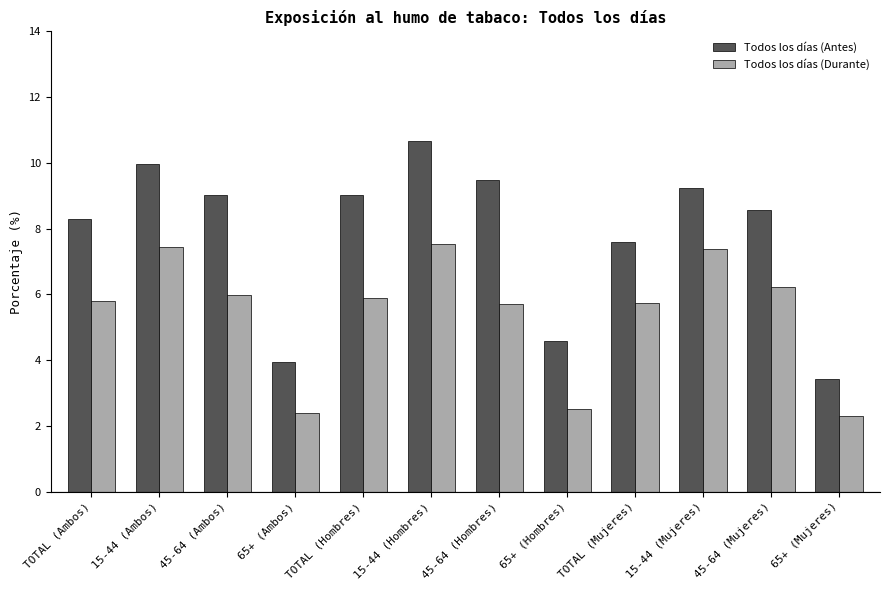

What is the sum of all Todos los días (Antes) values?

93.8